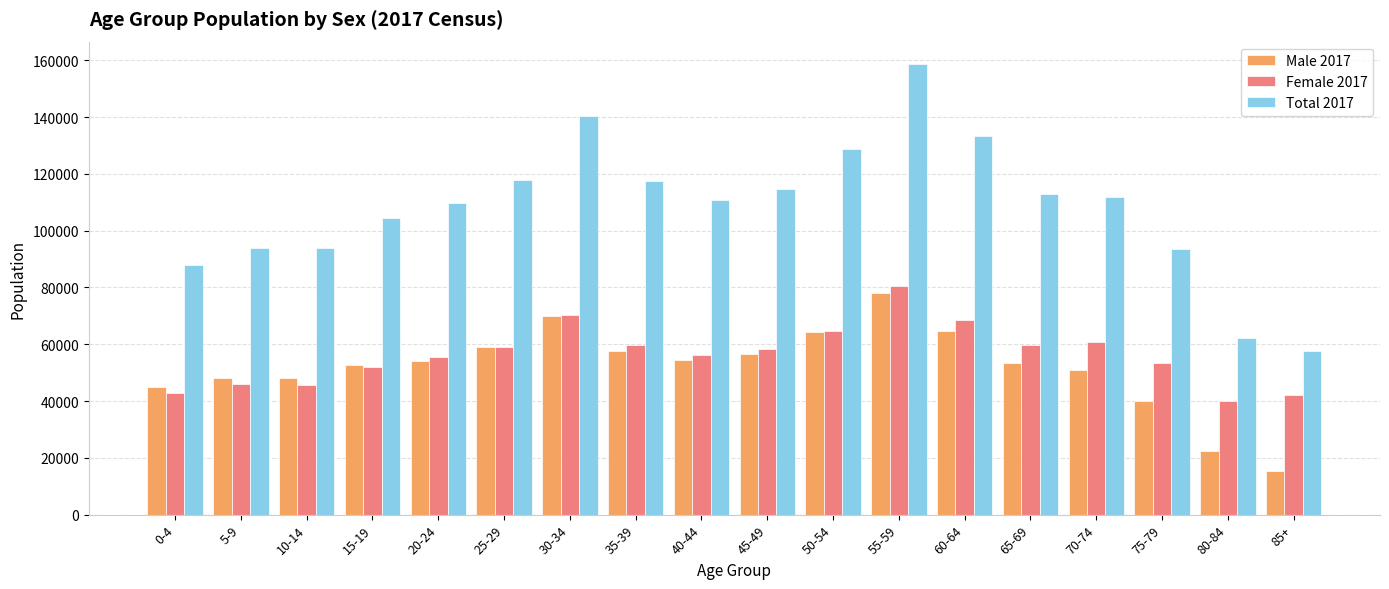

Is it true that Male 2017 equals 45123 at 0-4?

True